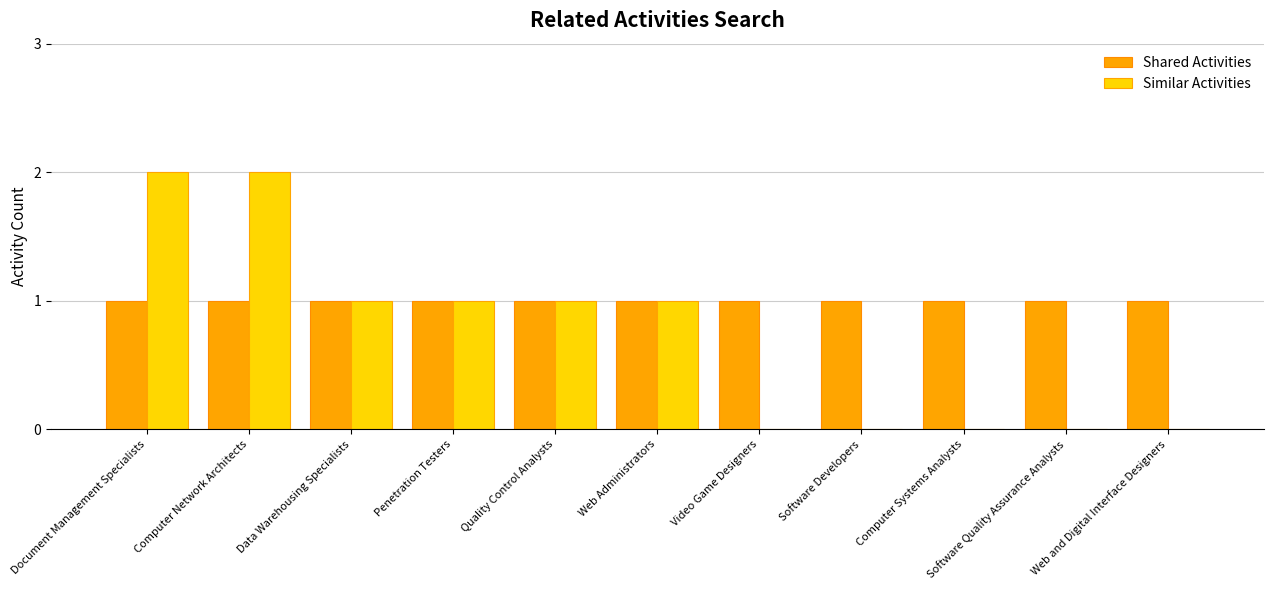

What is the sum of the Similar Activities values at Document Management Specialists and Penetration Testers?

3